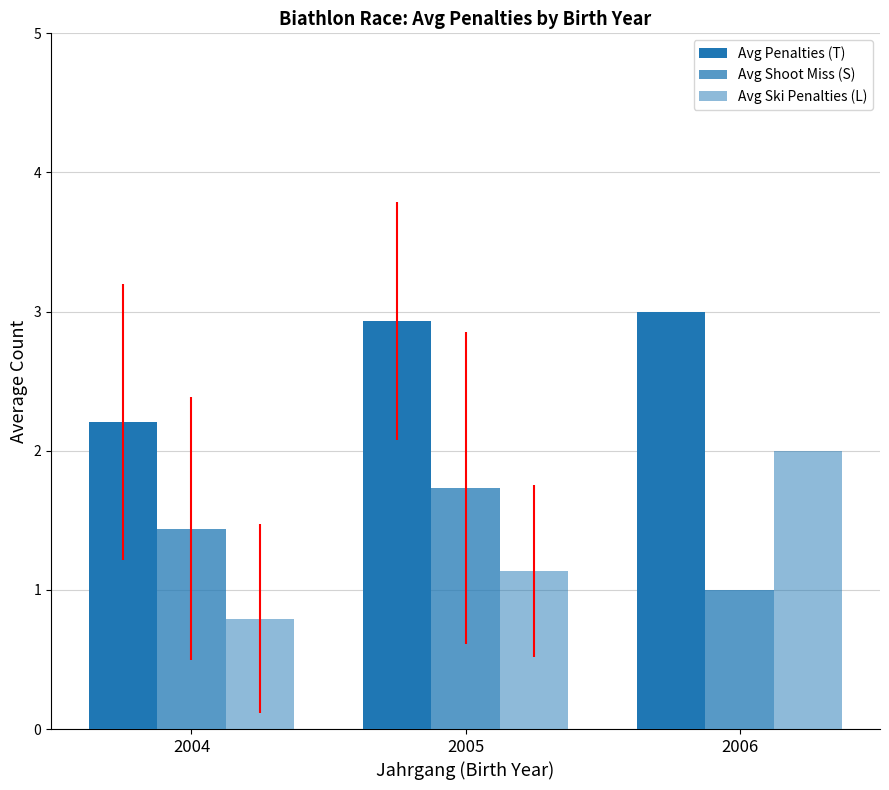

True or false: Avg Ski Penalties (L) has a value of 0.8 at 2004.

True